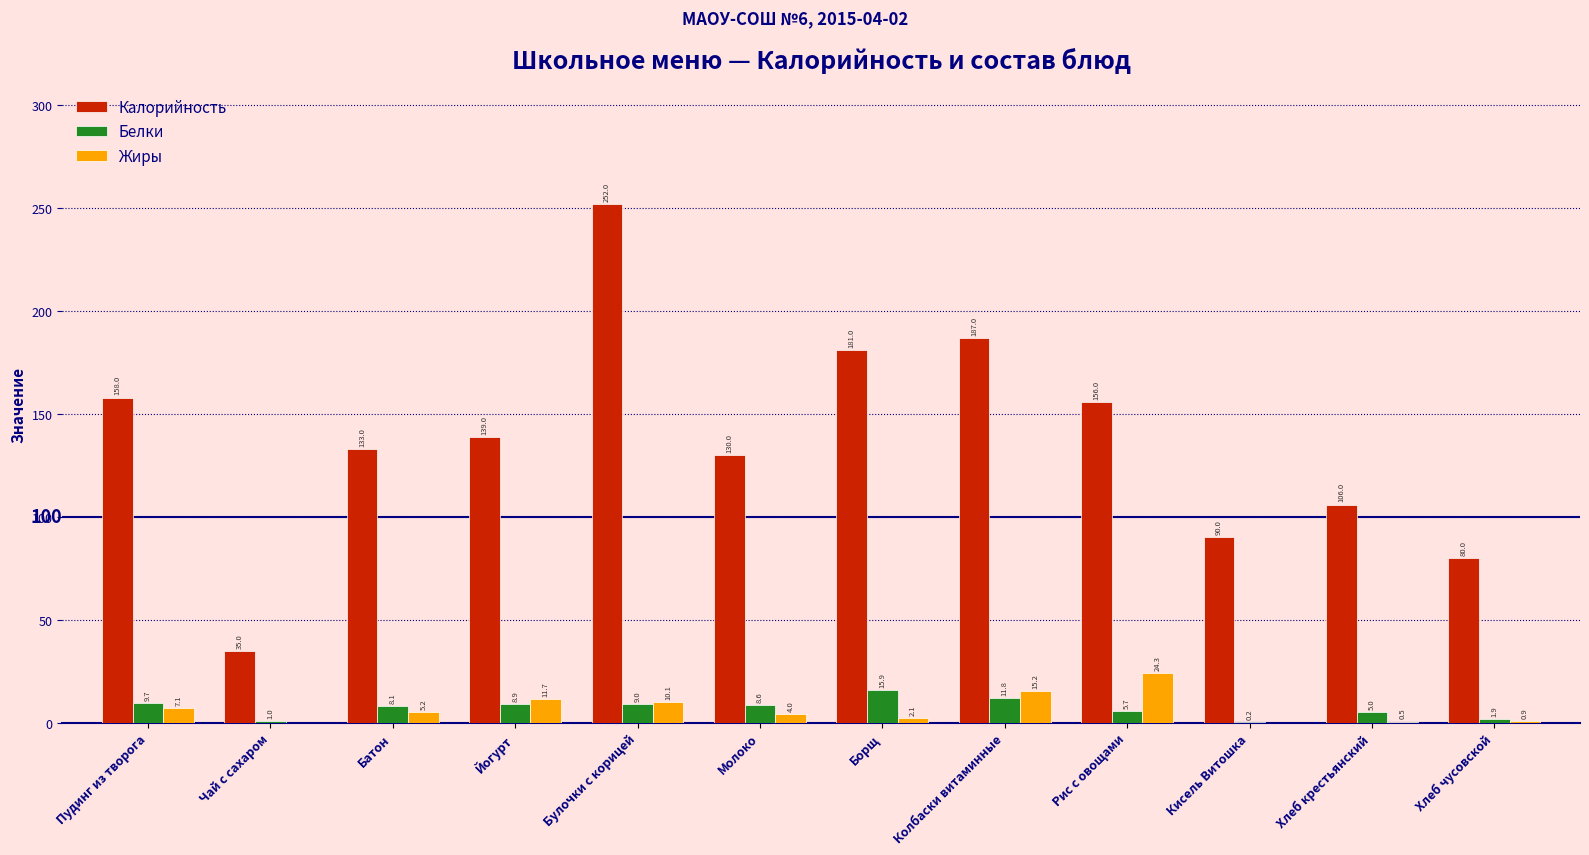

Is the value of Жиры at Молоко greater than the value of Белки at Рис с овощами?

No